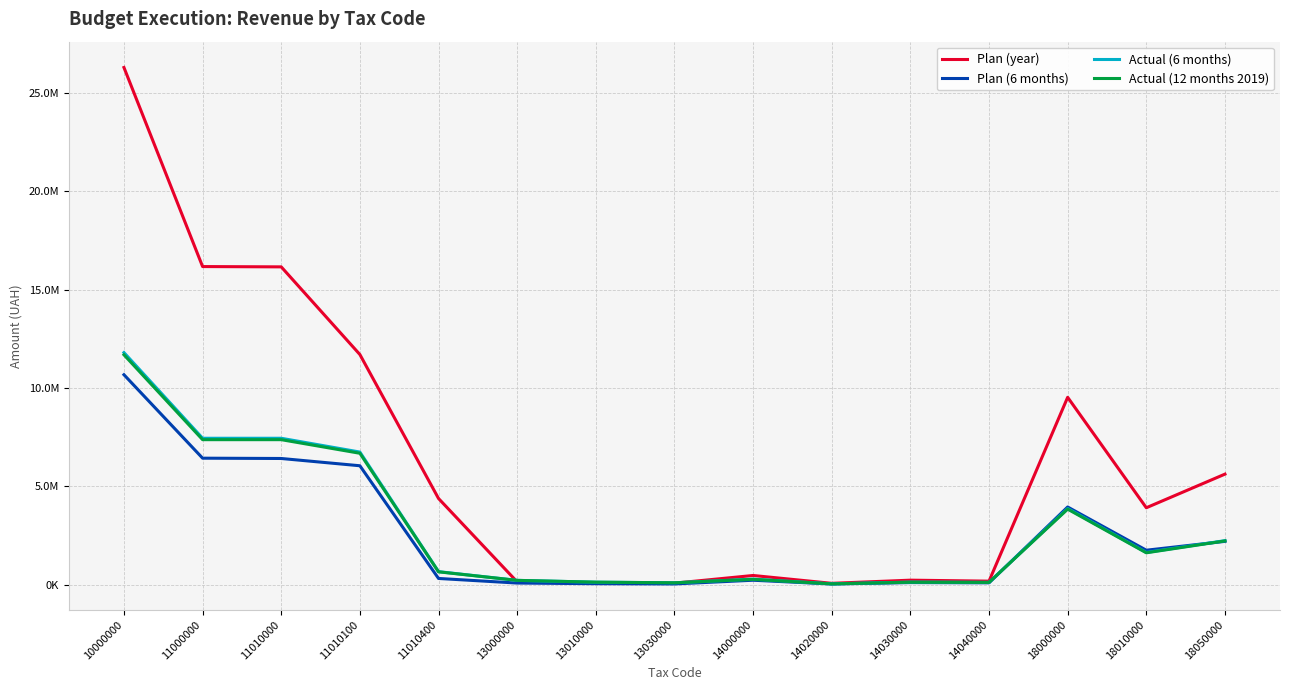

Reading left to right, transcribe all the data shown in this chart.

Plan (year): 26291475.0	16169638.0	16154139.0	11697722.0	4377232.0	137133.0	65467.0	71666.0	462627.0	64061.0	224342.0	174224.0	9522077.0	3906283.0	5615794.0
Plan (6 months): 10669991.0	6426753.0	6411254.0	6041662.0	311340.0	77656.0	45467.0	32189.0	220883.0	29518.0	102007.0	89358.0	3944699.0	1747490.0	2197209.0
Actual (6 months): 11796289.4	7439768.0	7439666.0	6738119.5	657442.4	214348.0	122964.3	91383.7	277071.8	37195.2	126322.0	113554.5	3865101.6	1632028.9	2233072.7
Actual (12 months 2019): 11683710.3	7368175.2	7368073.2	6676300.4	648456.5	214329.1	122963.1	91366.0	265653.3	35600.6	119760.9	110291.8	3835552.6	1615854.6	2219698.0